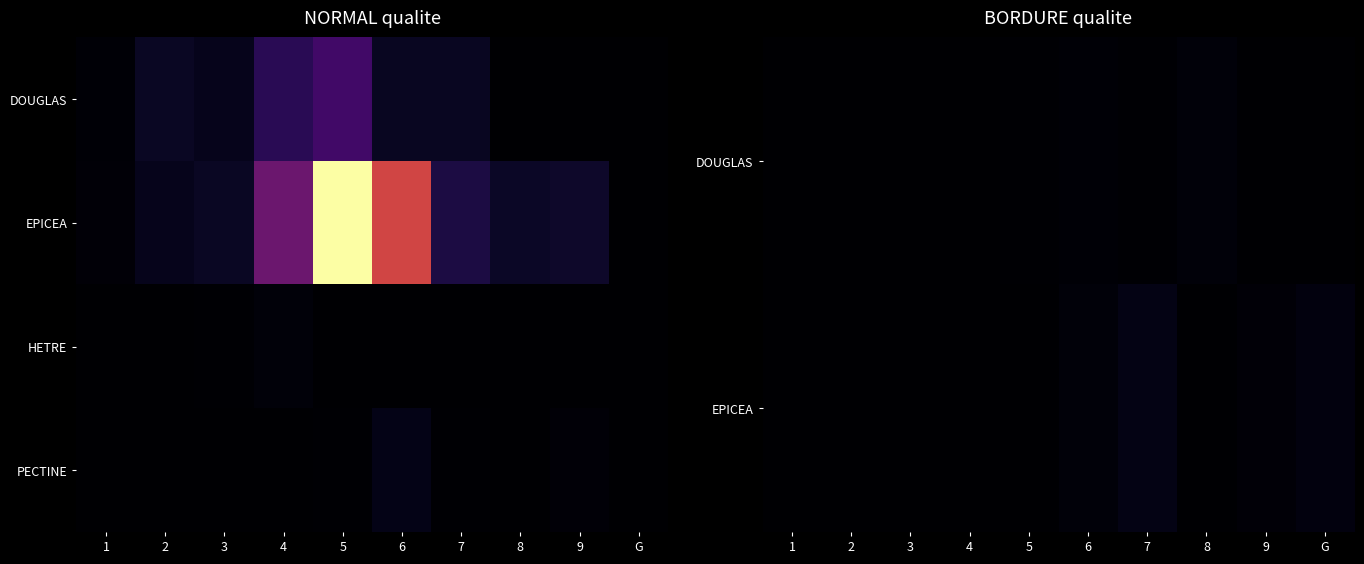

Which category has the lowest value across all series?

1